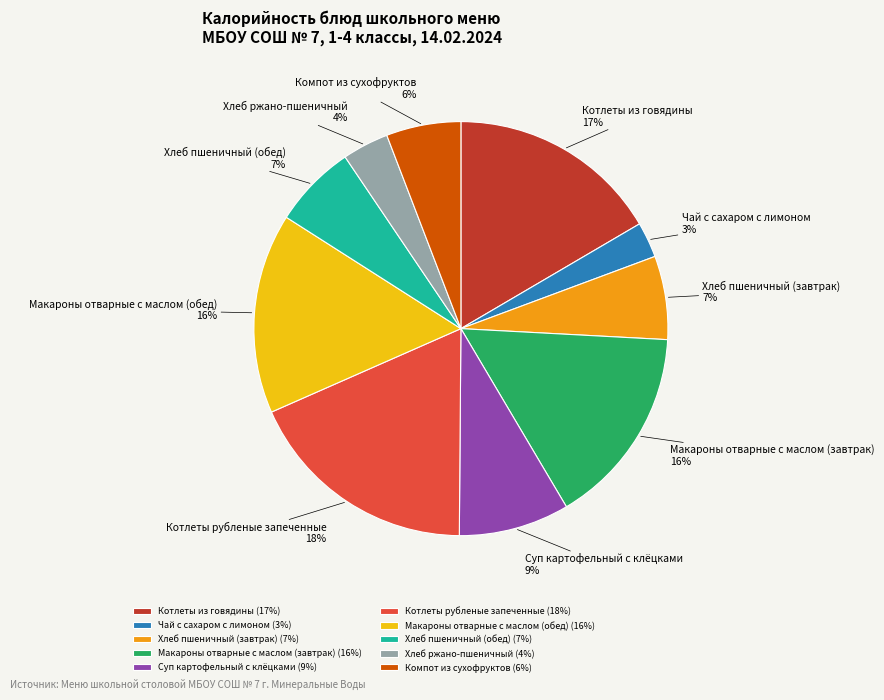

Between Компот из сухофруктов and Хлеб пшеничный (обед), which is larger?

Хлеб пшеничный (обед)